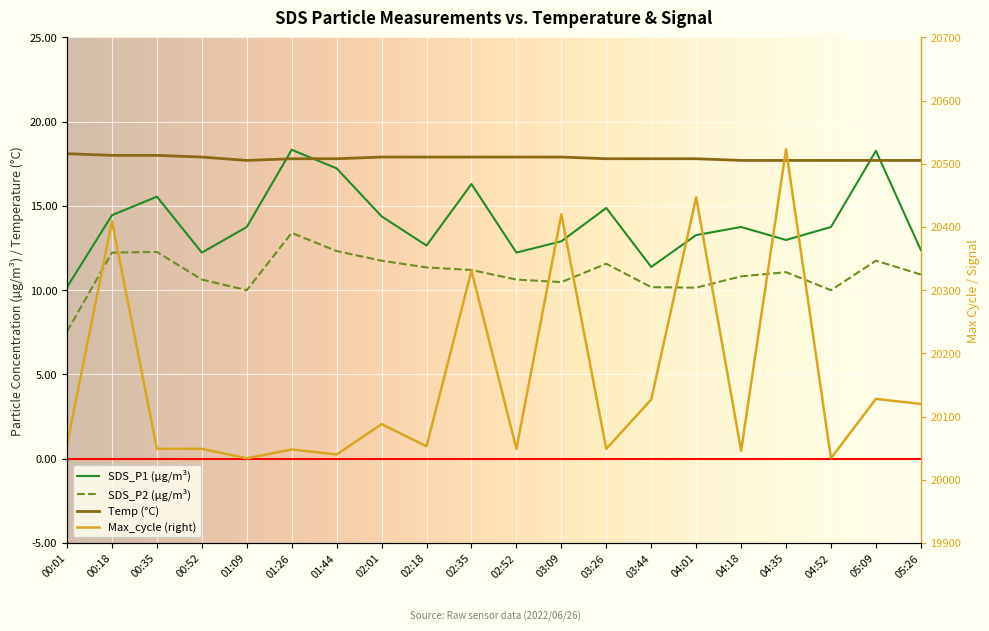

True or false: SDS_P1 has a value of 15.6 at 00:01.

False